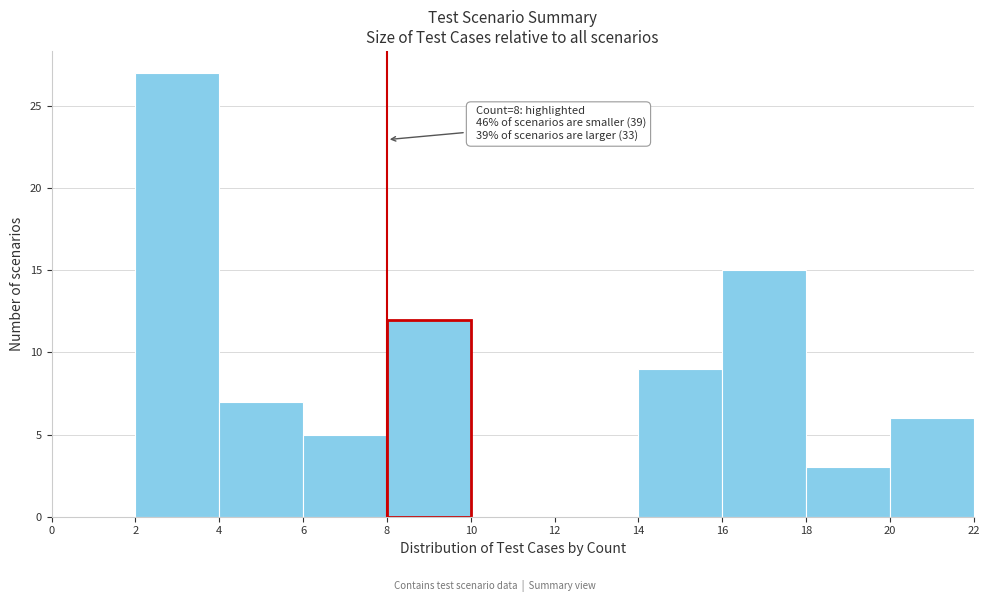

Over which range of the x-axis is the bar tallest?

2 to 4